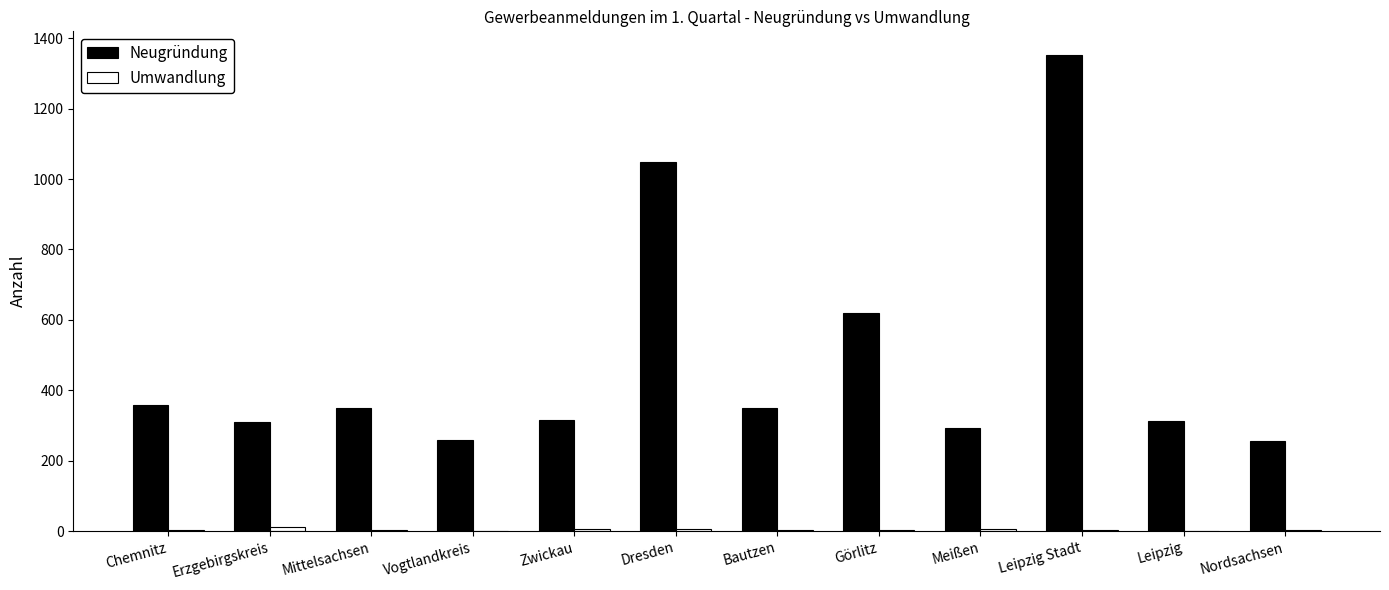

Which series has the largest total across all categories?

Neugründung